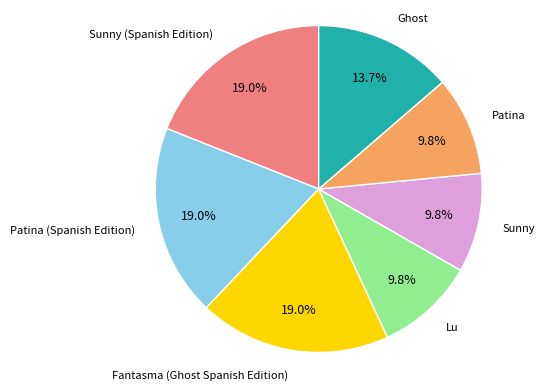

What is the ratio of the value at Sunny (Spanish Edition) to the value at Ghost?

1.4